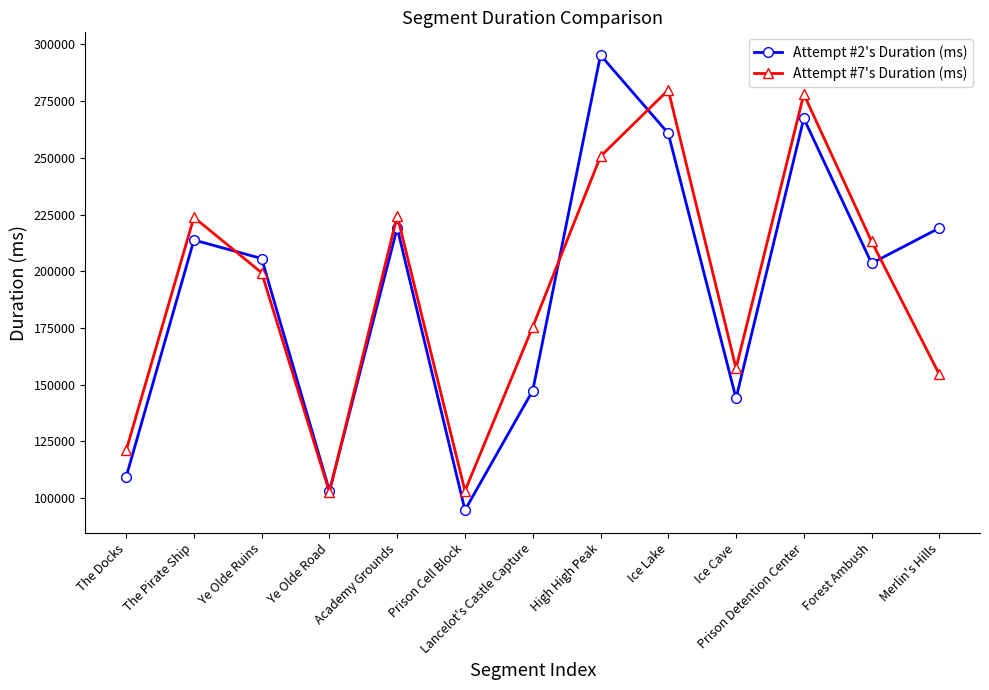

What is the label of the 11th point from the left?

Prison Detention Center